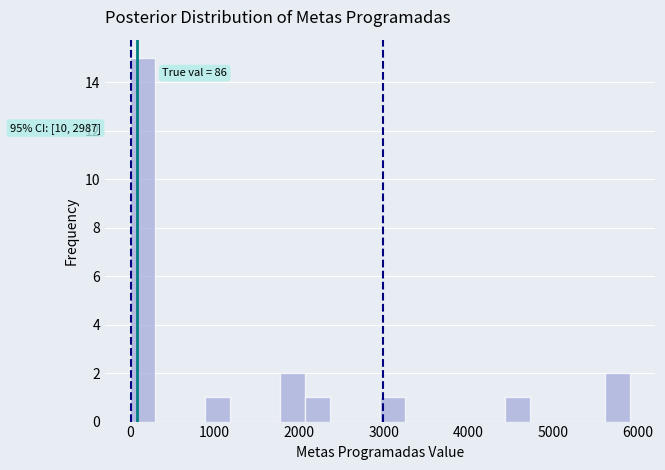

Around what value on the x-axis is the tallest bar? Give the approximate position of its centre, as read against the axis.

100